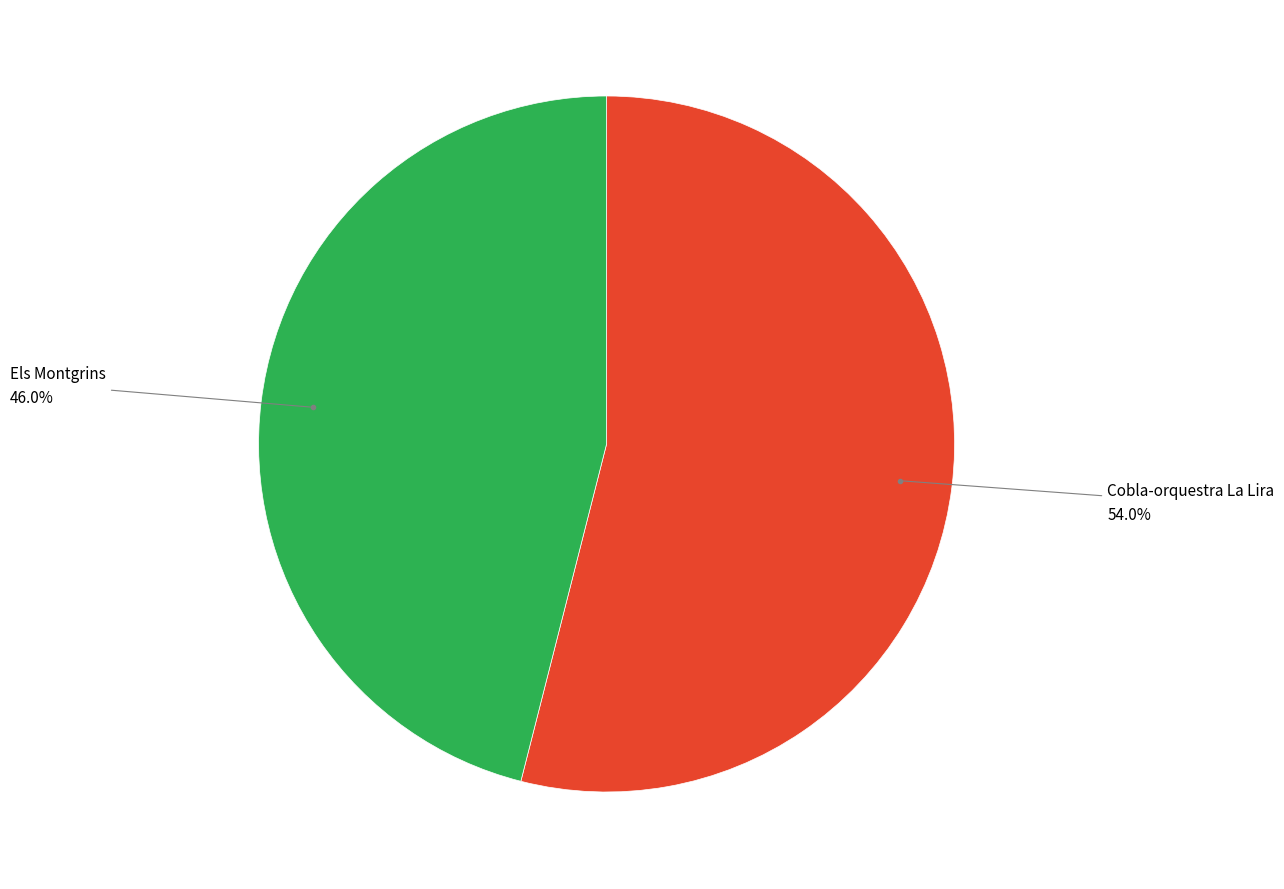

Is there any slice that represents more than half of the pie?

Yes